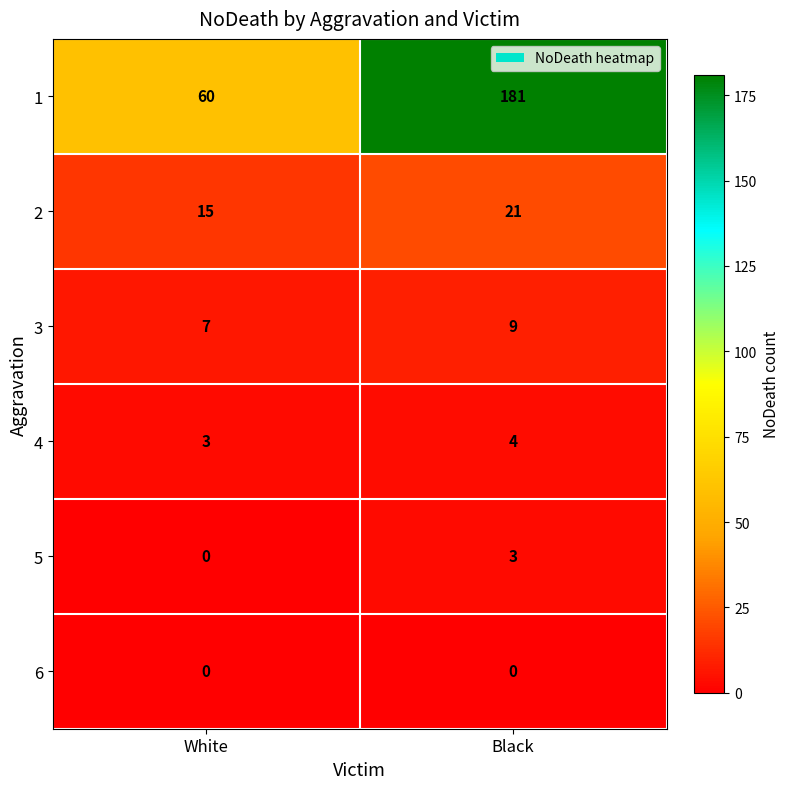

True or false: 2 has a value of 15 at White.

True